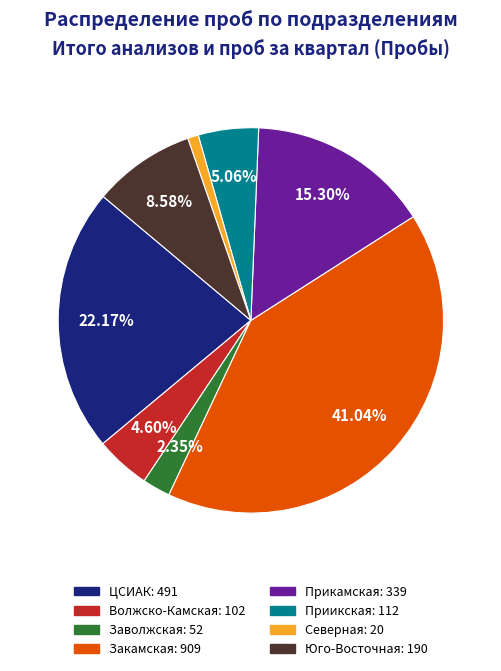

How many slices are in this pie chart?

8